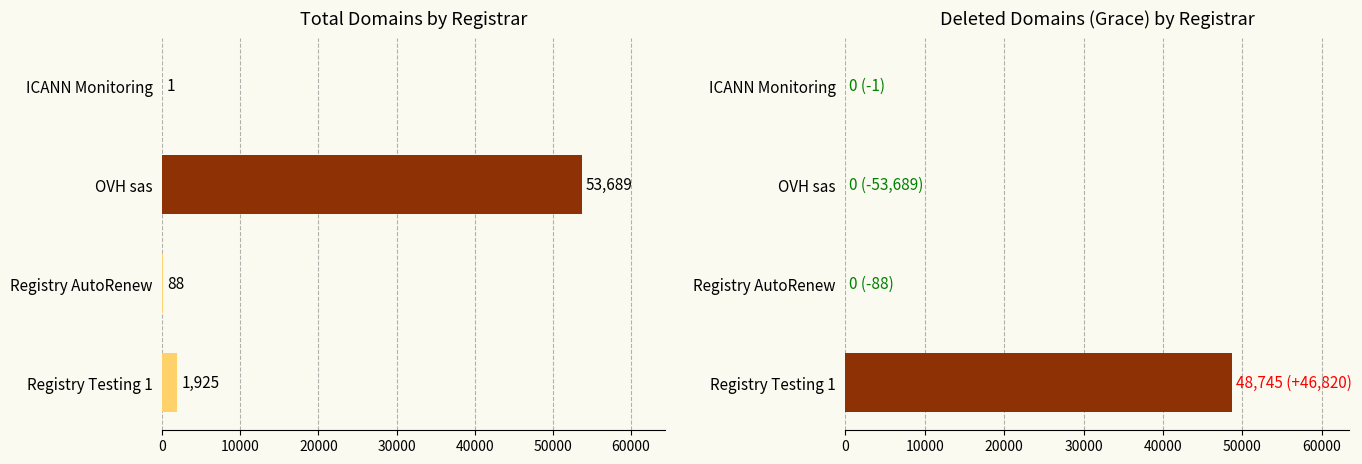

What is the average value of the total-domains series?

13926